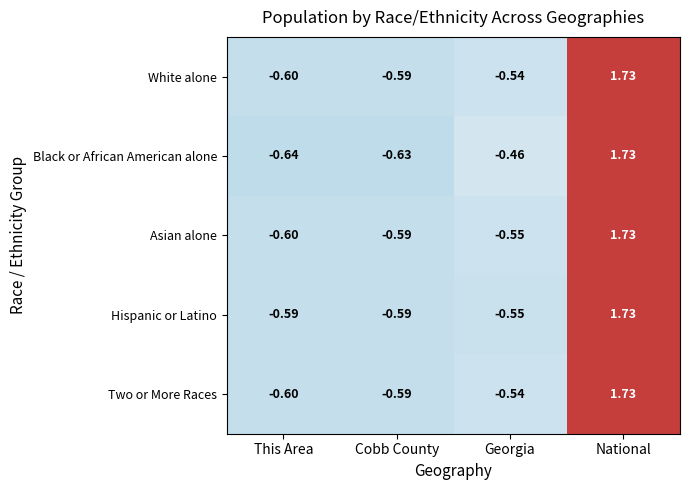

Where is Black or African American alone nearest to the value 0?

Georgia